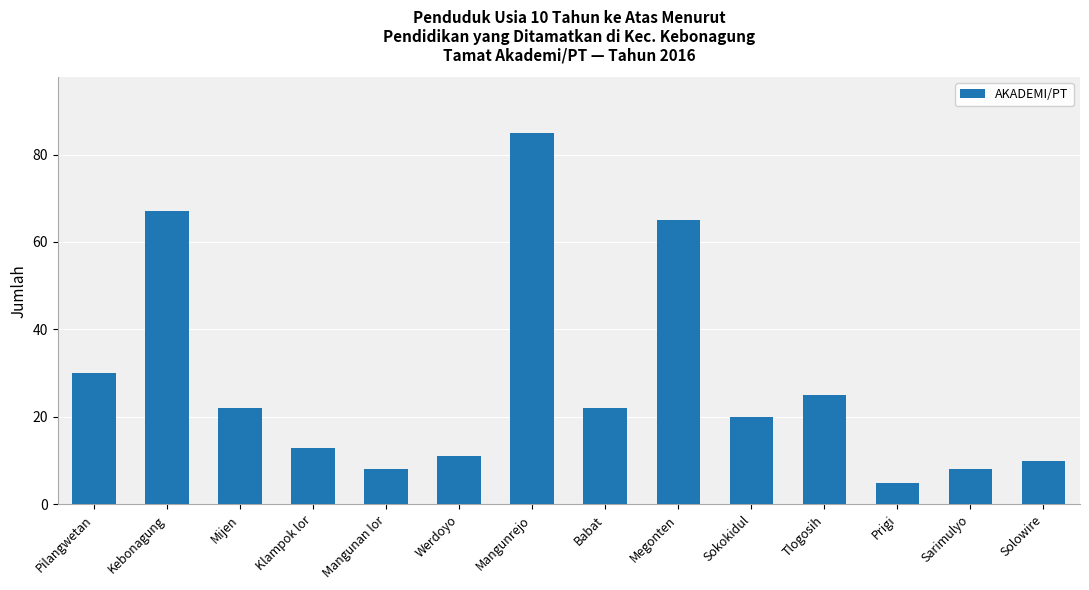

What is the label of the 1st bar from the right?

Solowire